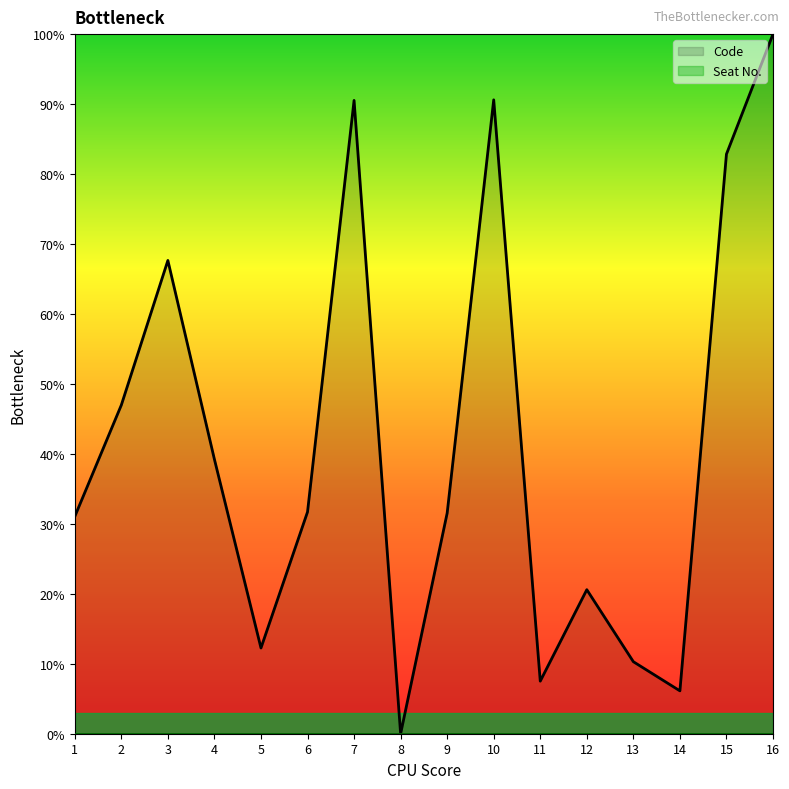

How many points are lower than both their immediate neighbors (excluding endpoints)?

4